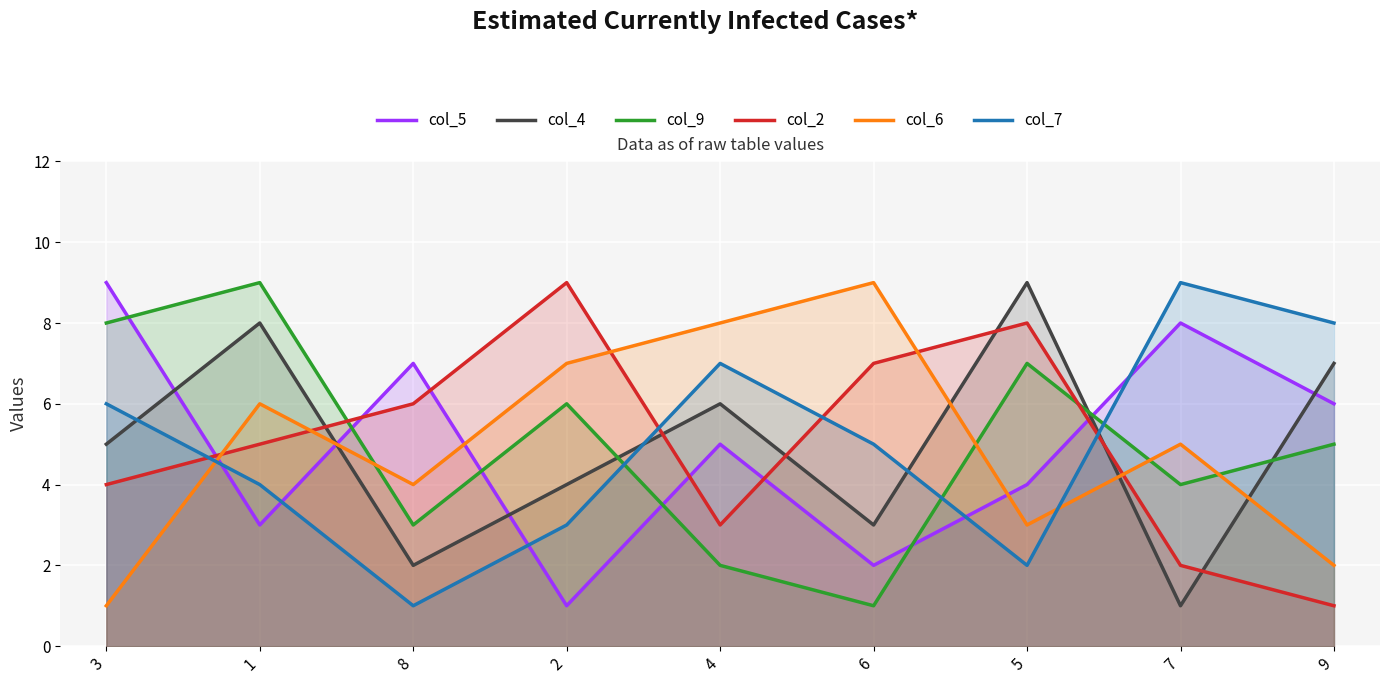

What is the label of the 4th point from the right?

6